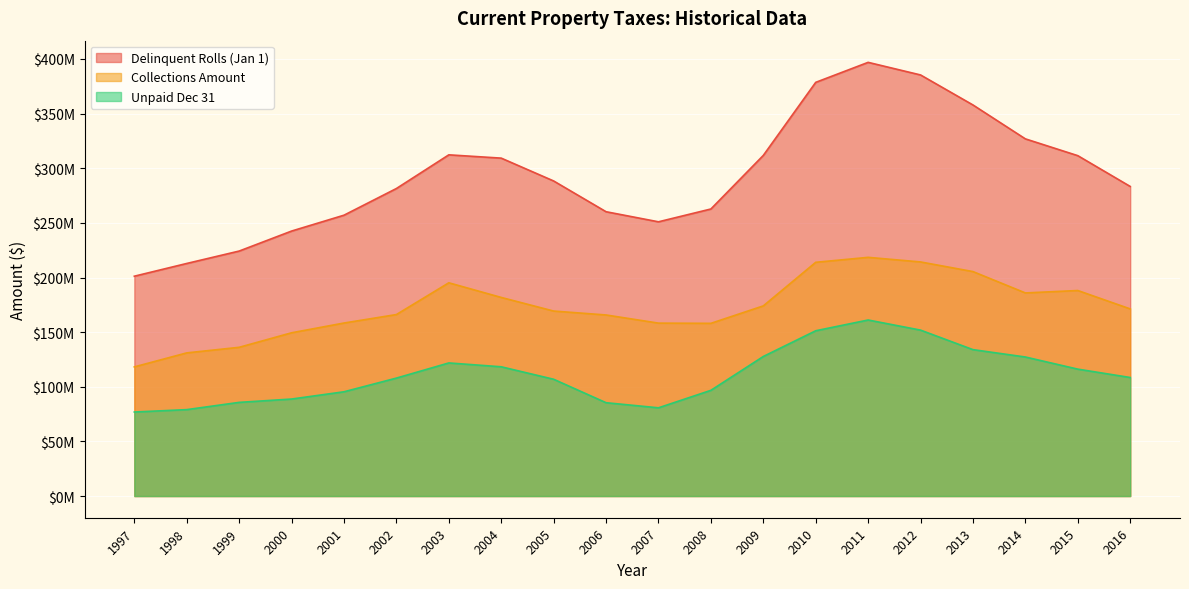

What is the smallest value displayed?

76903928.0